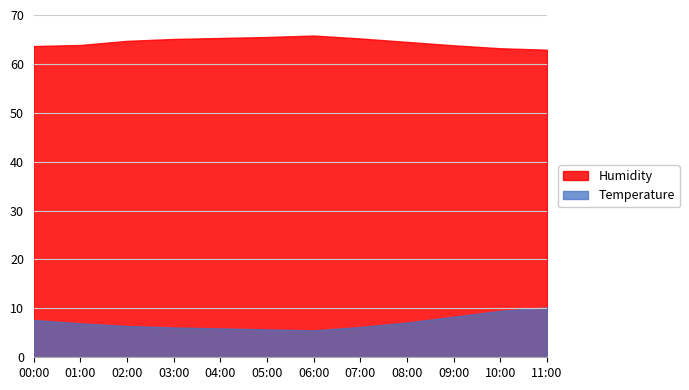

Reading left to right, list all the values displayed in this chart.

Temperature: 00:00=7.6	01:00=6.9	02:00=6.4	03:00=6.1	04:00=5.9	05:00=5.7	06:00=5.5	07:00=6.2	08:00=7.1	09:00=8.3	10:00=9.5	11:00=10.2
Humidity: 00:00=63.6	01:00=63.9	02:00=64.7	03:00=65.1	04:00=65.3	05:00=65.5	06:00=65.8	07:00=65.2	08:00=64.5	09:00=63.8	10:00=63.2	11:00=62.9